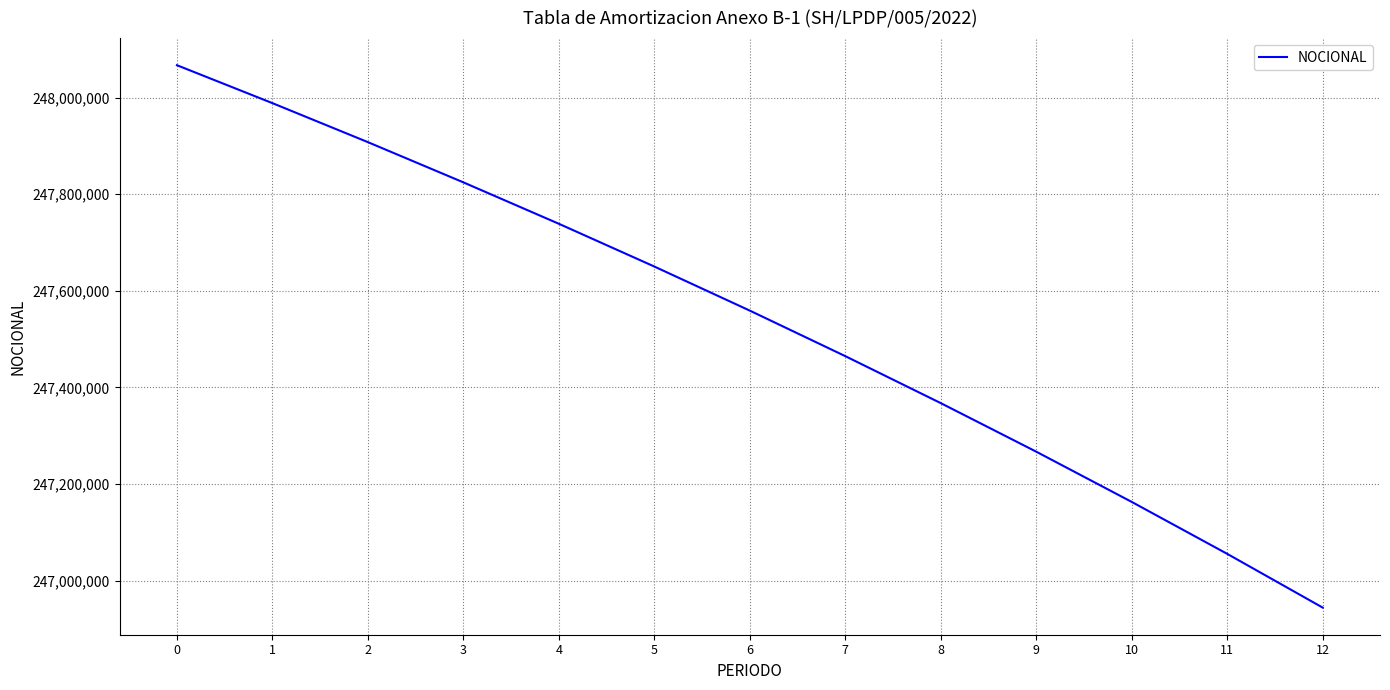

Reading left to right, transcribe all the data shown in this chart.

248067000	247988500	247907750	247824500	247738750	247650250	247559000	247464750	247367500	247267000	247163000	247055500	246944250